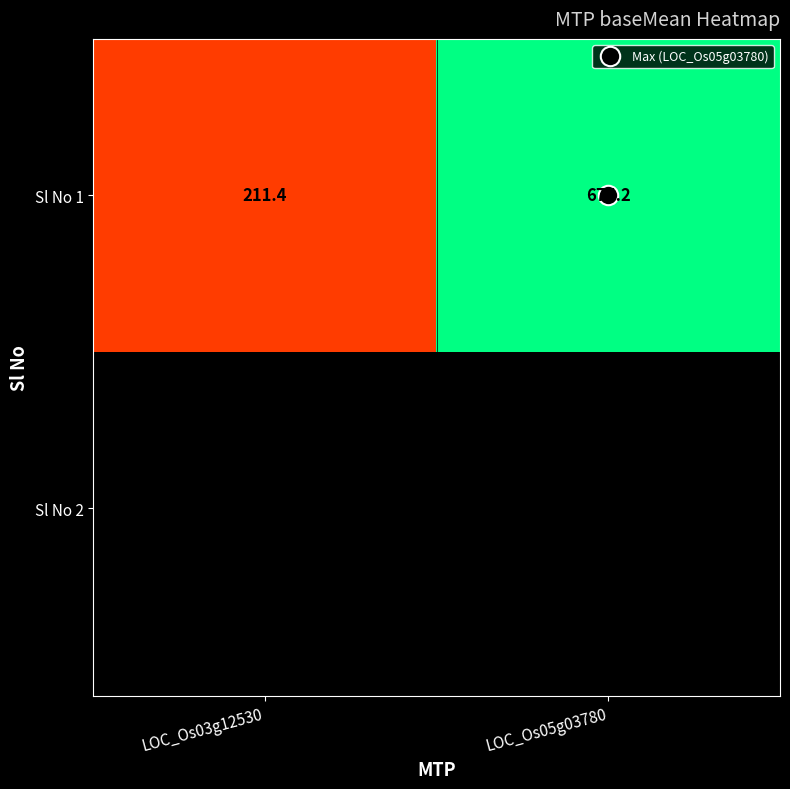

Where does the data first go above 675?

LOC_Os05g03780